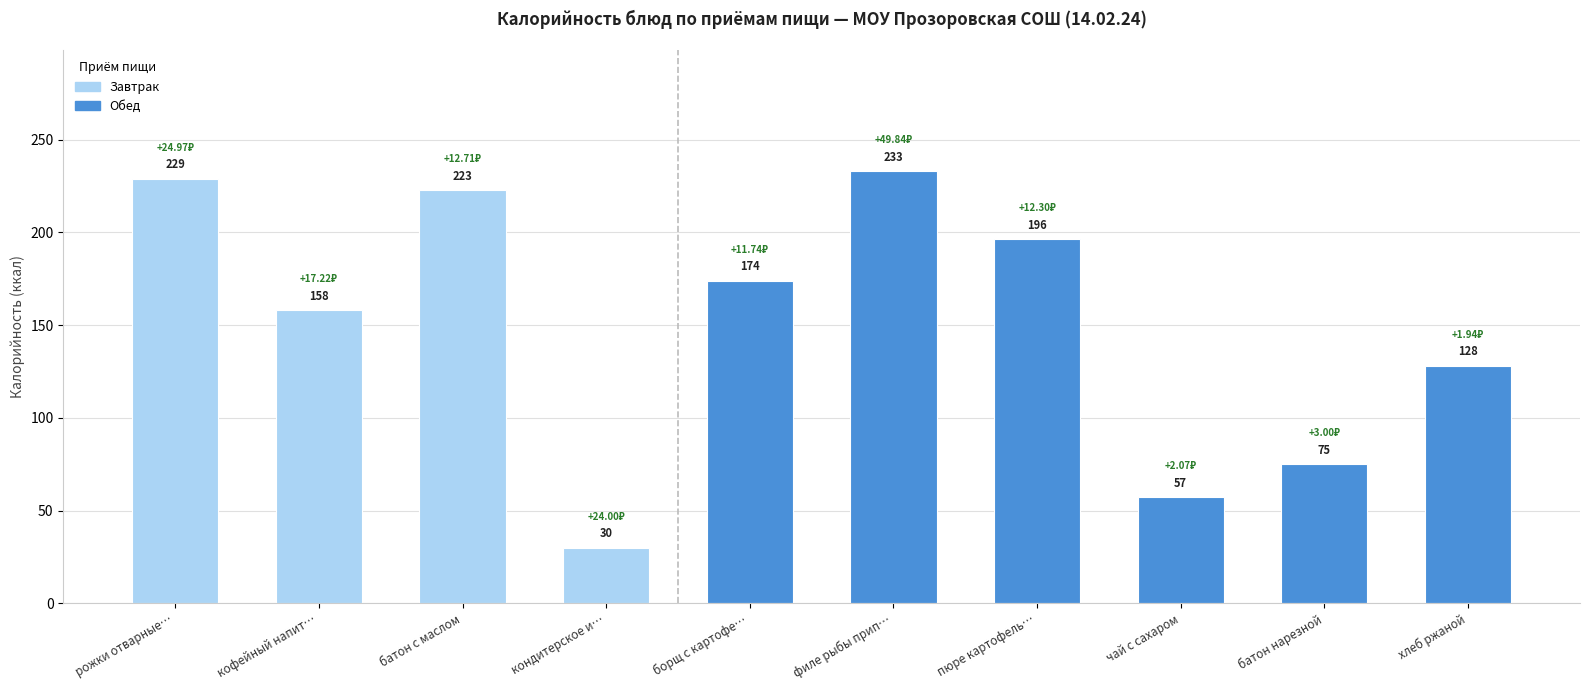

How many data points does each series have?

10